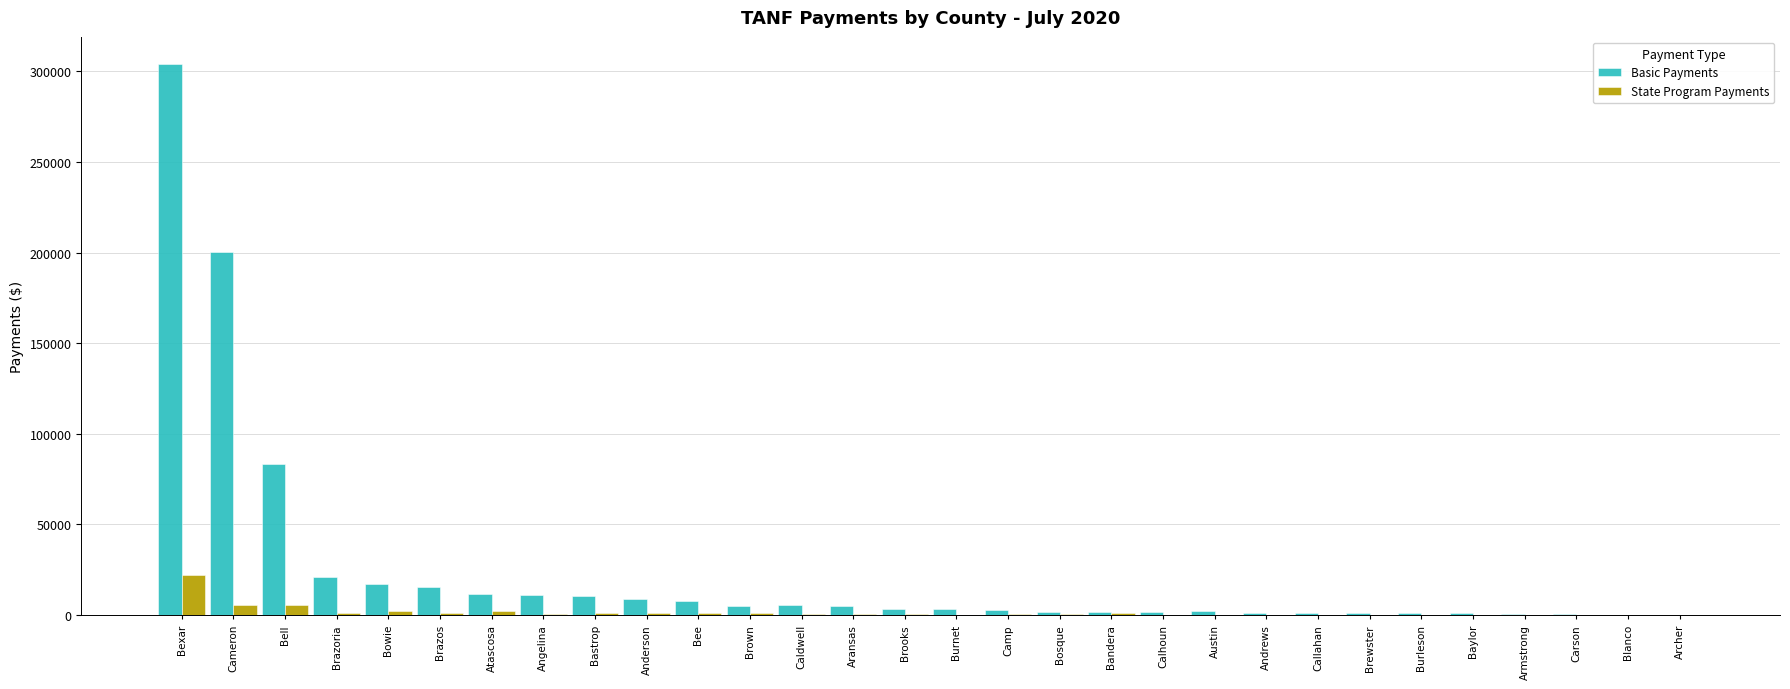

At which category is the sum across all series the highest?

Bexar